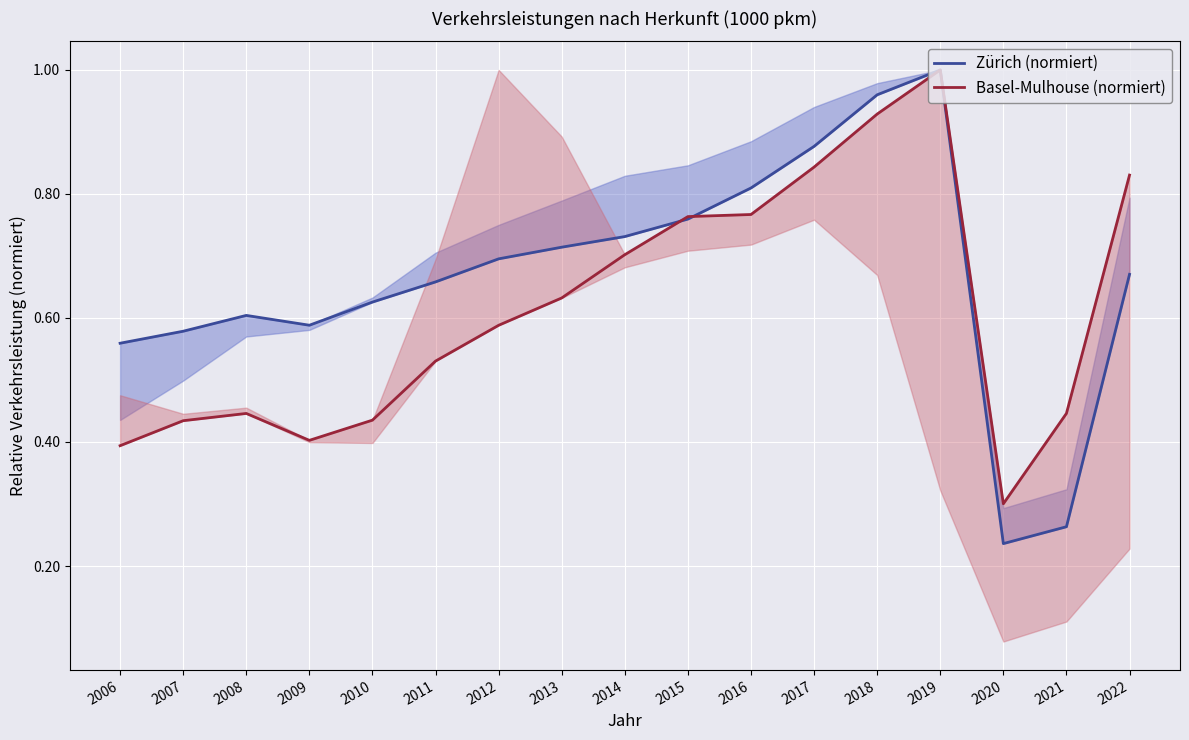

What are all the series names shown in the legend?

Zürich (normiert), Basel-Mulhouse (normiert)